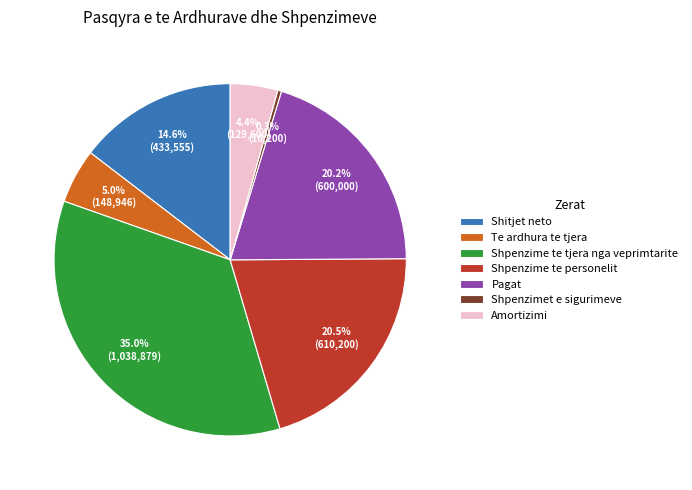

To the nearest percent, what is the difference between the largest and smallest slice percentages?

35%